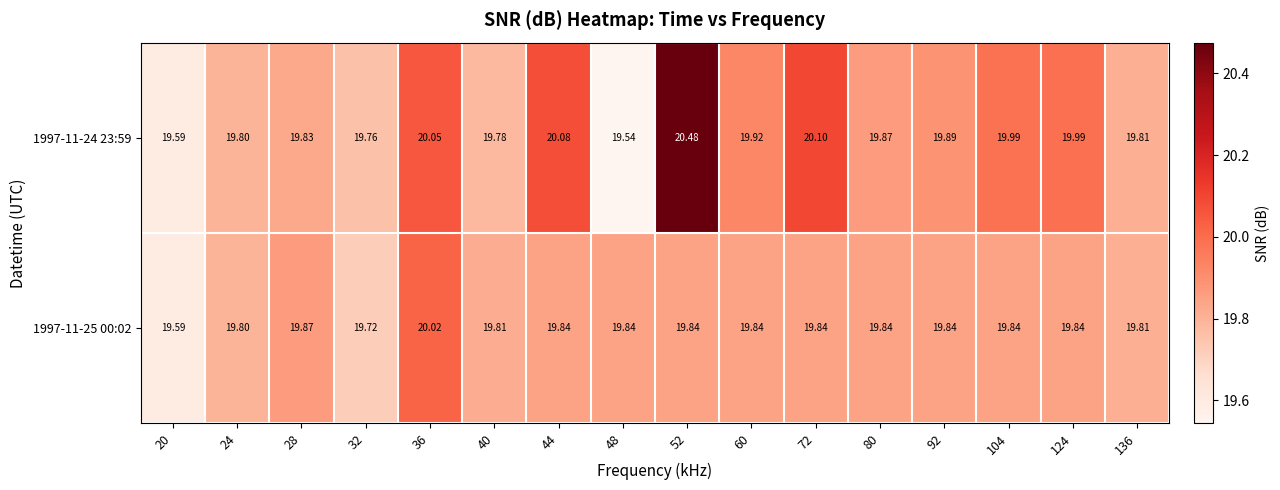

How many data points does each series have?

16